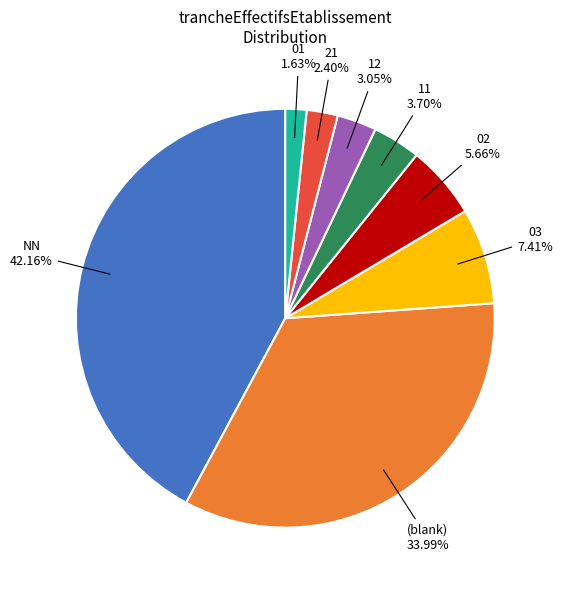

Does any single category account for the majority?

No